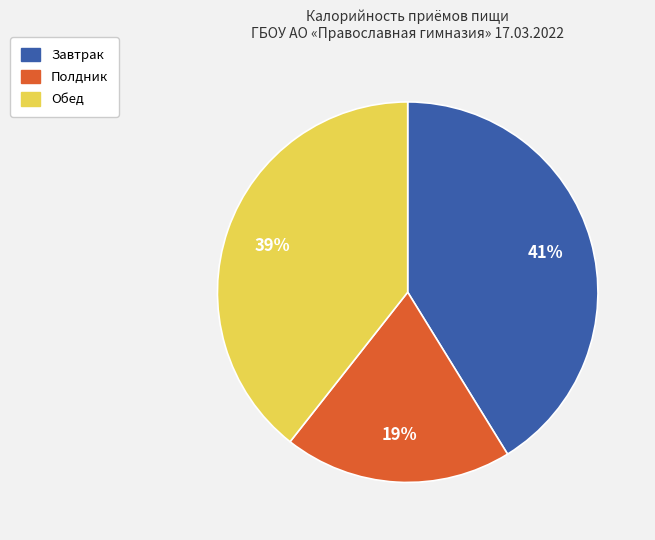

To the nearest percent, what is the difference between the largest and smallest slice percentages?

22%